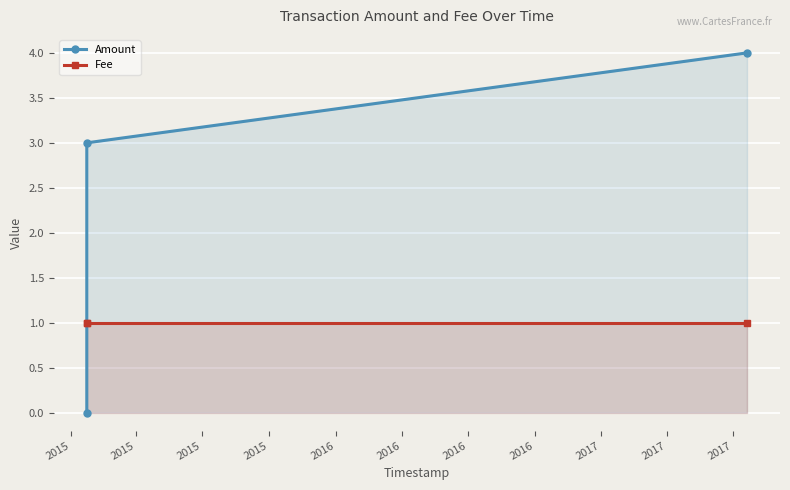

Reading left to right, list all the values displayed in this chart.

Amount: 0	3	4
Fee: 1	1	1